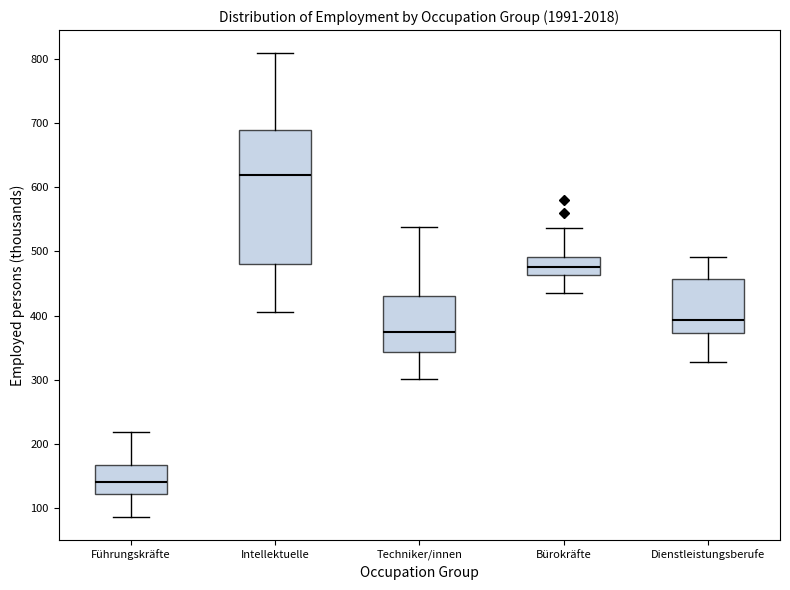

Reading left to right, transcribe this box plot: for each box, give where its median line is, the range the box spans, and where its two whiskers end, as read against the y-axis. The values are not printed on the chart, so give them approximately, as read against the axis.

Führungskräfte: median 140, box 120 to 170, whiskers 90 to 220
Intellektuelle: median 620, box 480 to 690, whiskers 400 to 810
Techniker/innen: median 370, box 340 to 430, whiskers 300 to 540
Bürokräfte: median 470, box 460 to 490, whiskers 430 to 540
Dienstleistungsberufe: median 390, box 370 to 460, whiskers 330 to 490